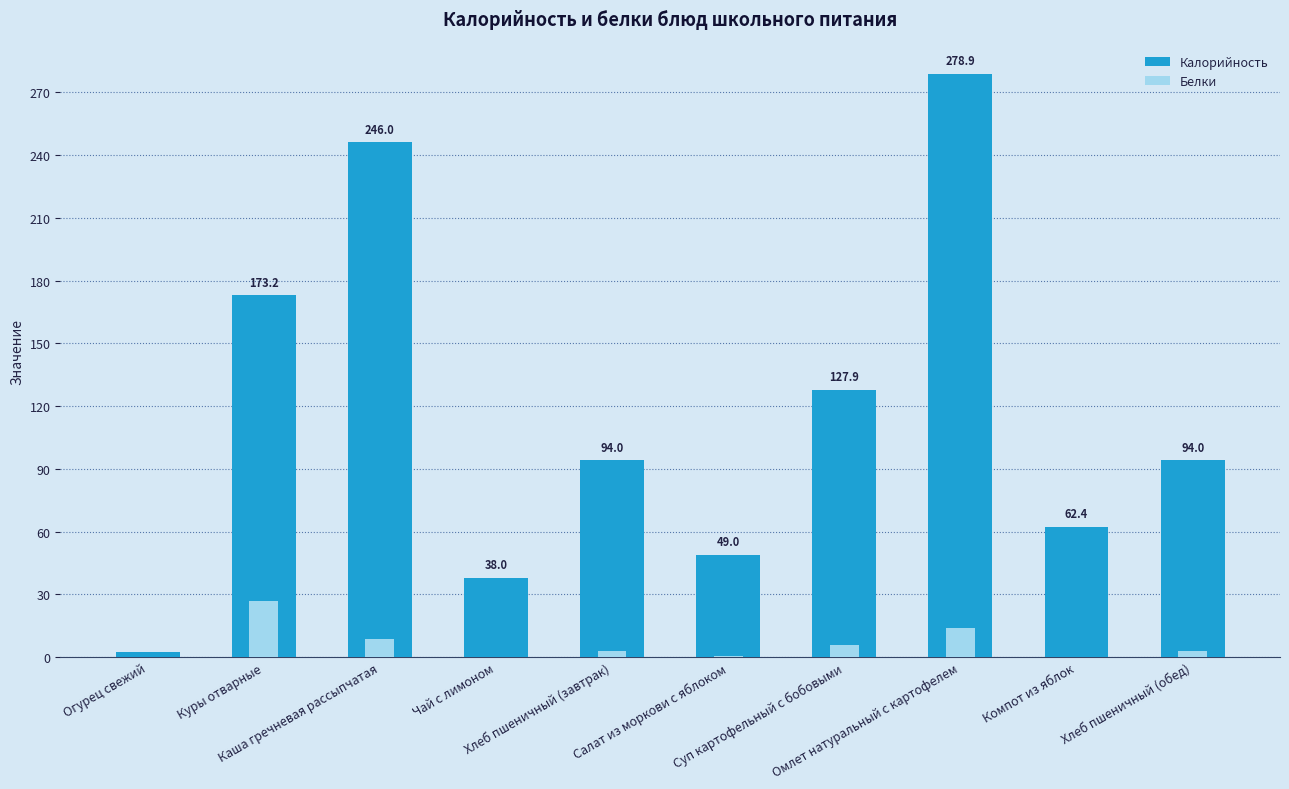

What is the difference between the maximum and second lowest values in the Белки series?

26.9